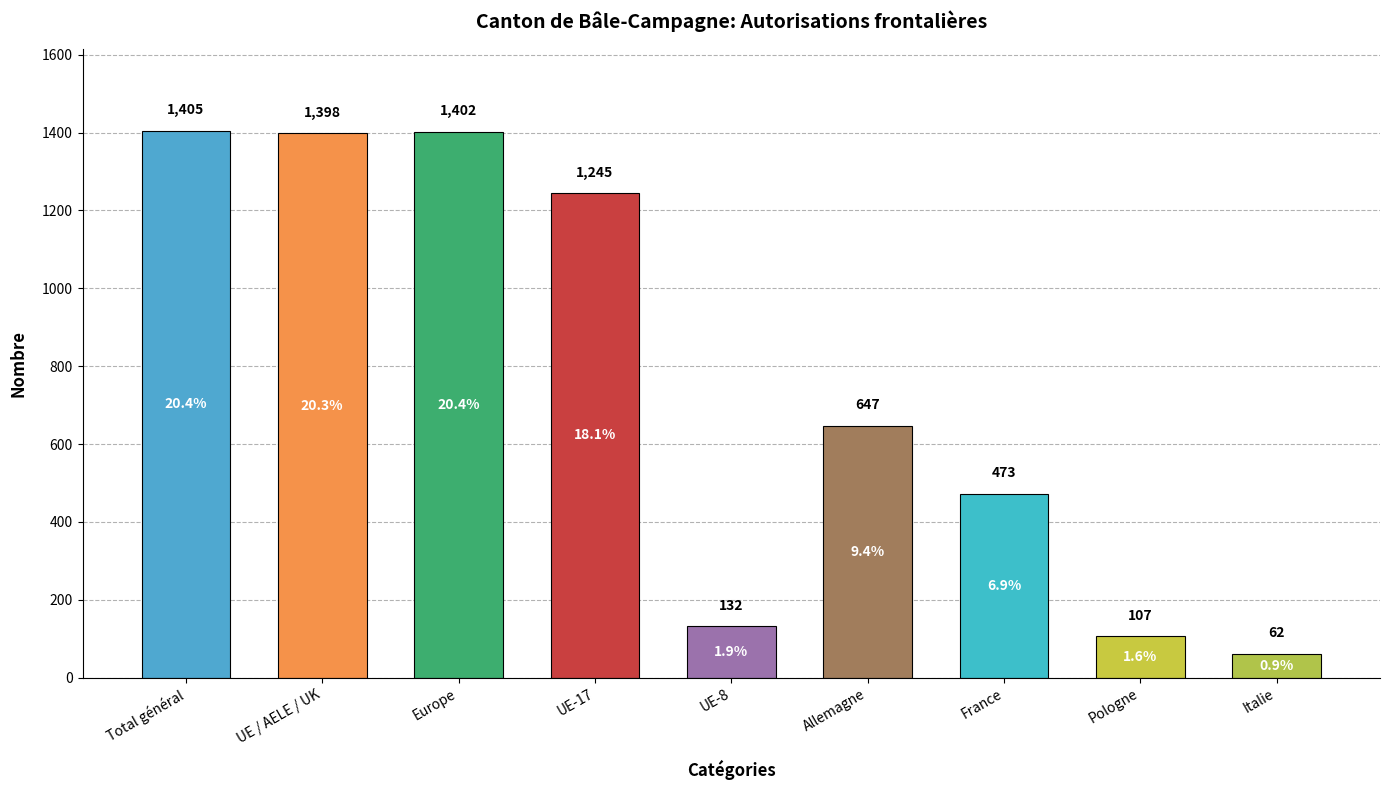

True or false: the data shows 107 at Pologne.

True